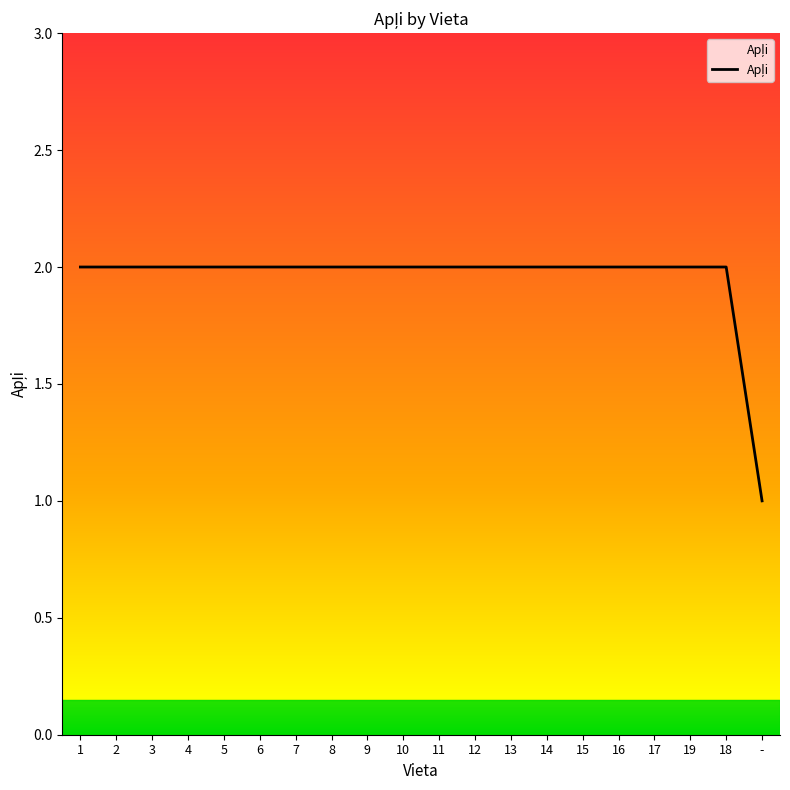

What position from the right is 12?

9